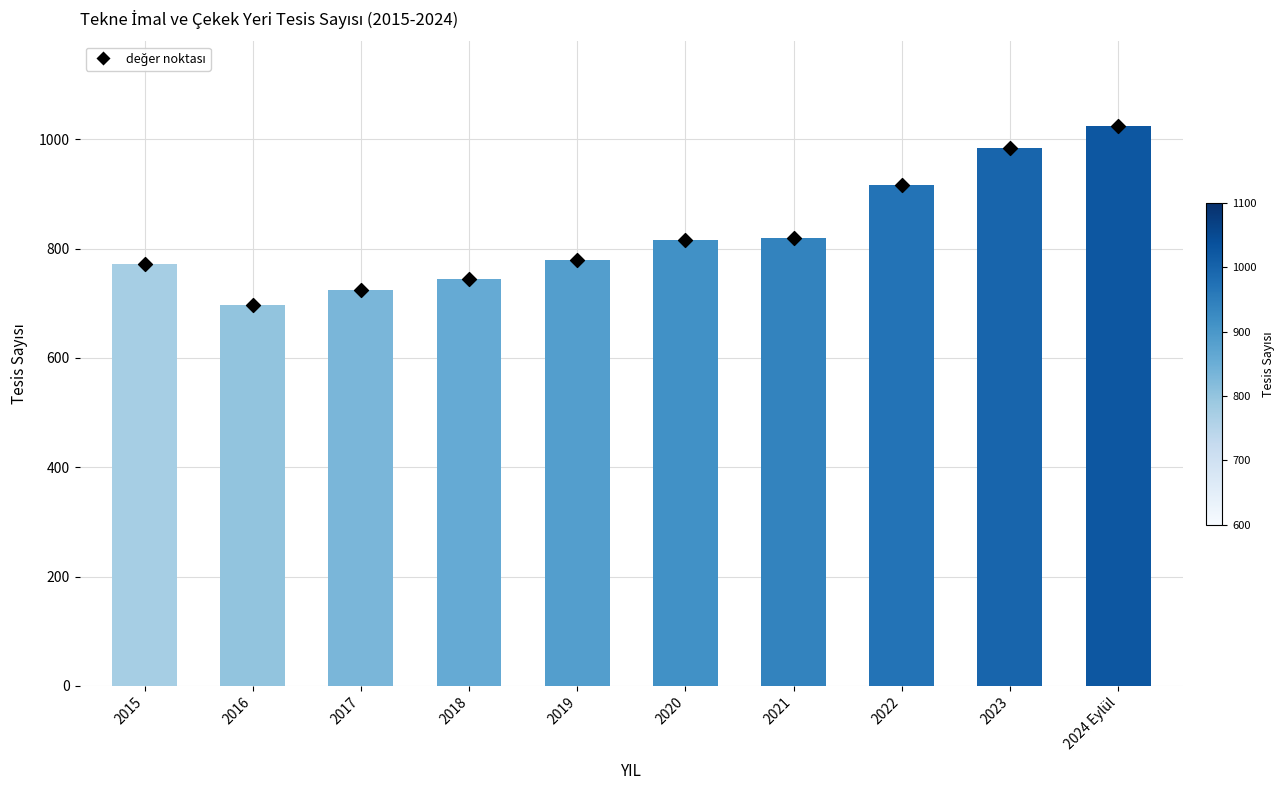

What is the change in value from 2016 to 2019?

+83